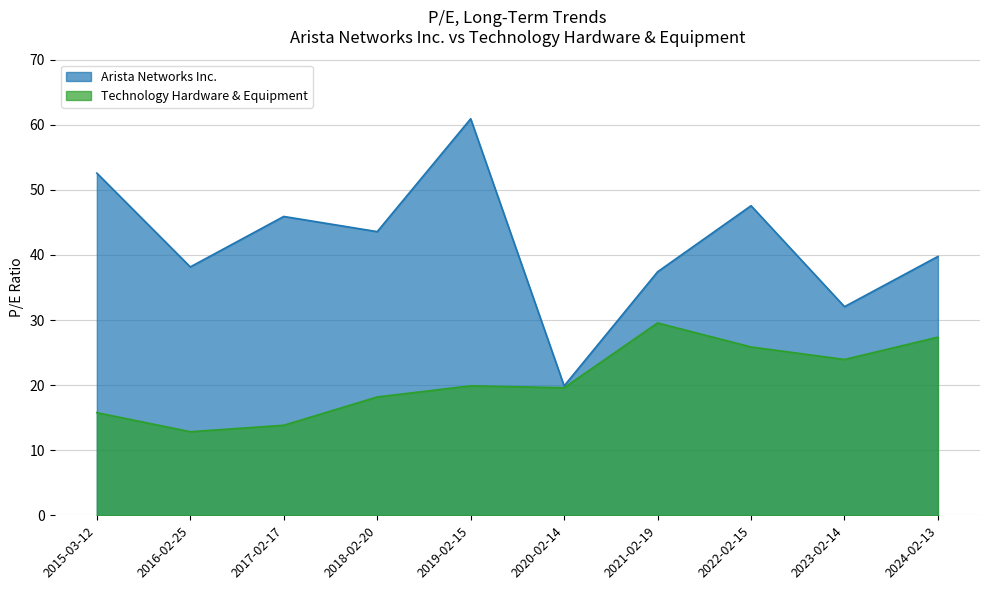

List the labels in order of Arista Networks Inc. value, largest first.

2019-02-15, 2015-03-12, 2022-02-15, 2017-02-17, 2018-02-20, 2024-02-13, 2016-02-25, 2021-02-19, 2023-02-14, 2020-02-14